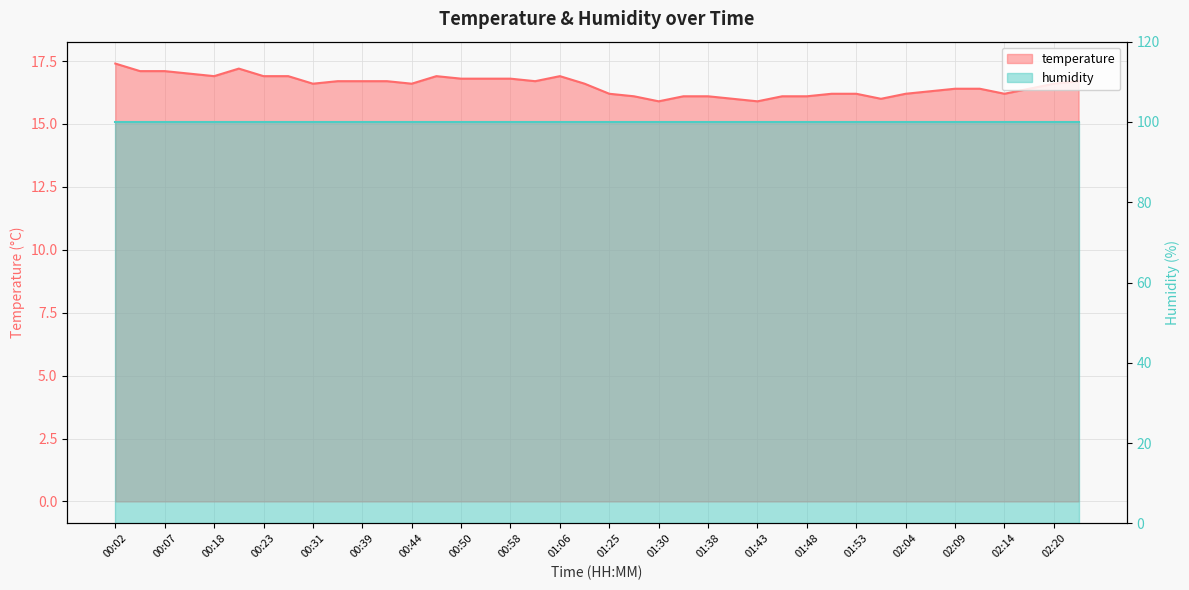

Rank the categories by value from lowest to highest.

01:30, 01:43, 01:40, 01:56, 01:28, 01:33, 01:38, 01:45, 01:48, 01:25, 01:51, 01:53, 02:04, 02:14, 02:06, 02:09, 02:12, 02:17, 00:31, 00:44, 01:14, 02:20, 00:36, 00:39, 00:42, 01:01, 02:22, 00:50, 00:56, 00:58, 00:18, 00:23, 00:26, 00:47, 01:06, 00:10, 00:05, 00:07, 00:21, 00:02